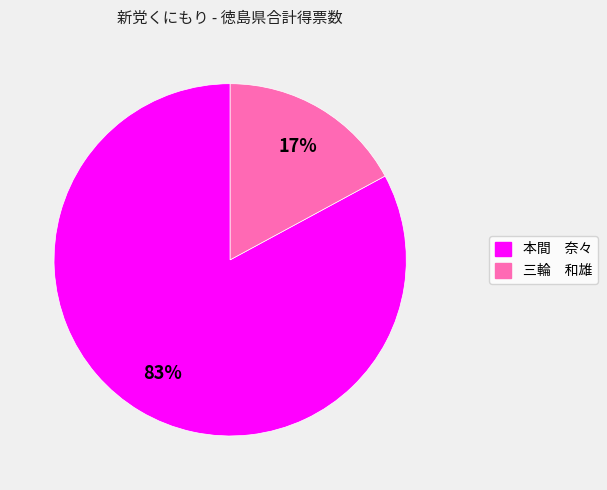

To the nearest percent, what is the difference between the 三輪 和雄 and 本間 奈々 slice percentages?

66%